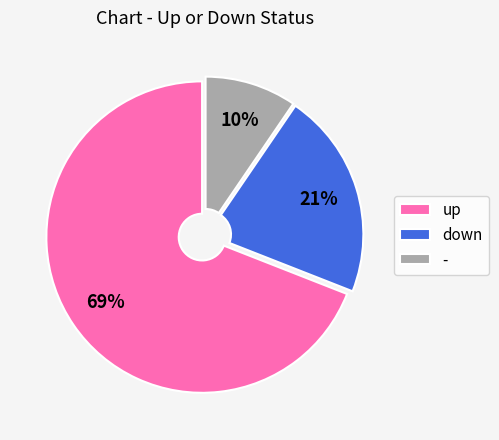

What is the largest slice in the pie chart?

up